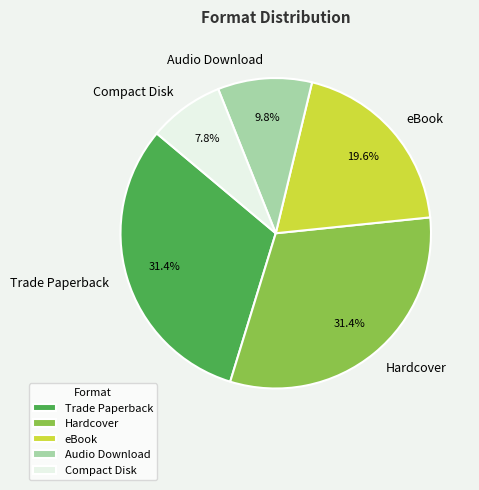

How many segments does this pie chart have?

5